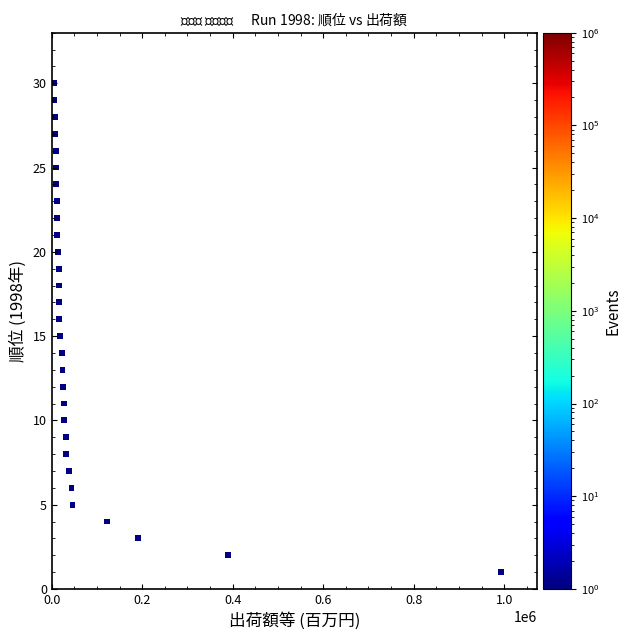

What is the range of Y values (max minus min)?

29